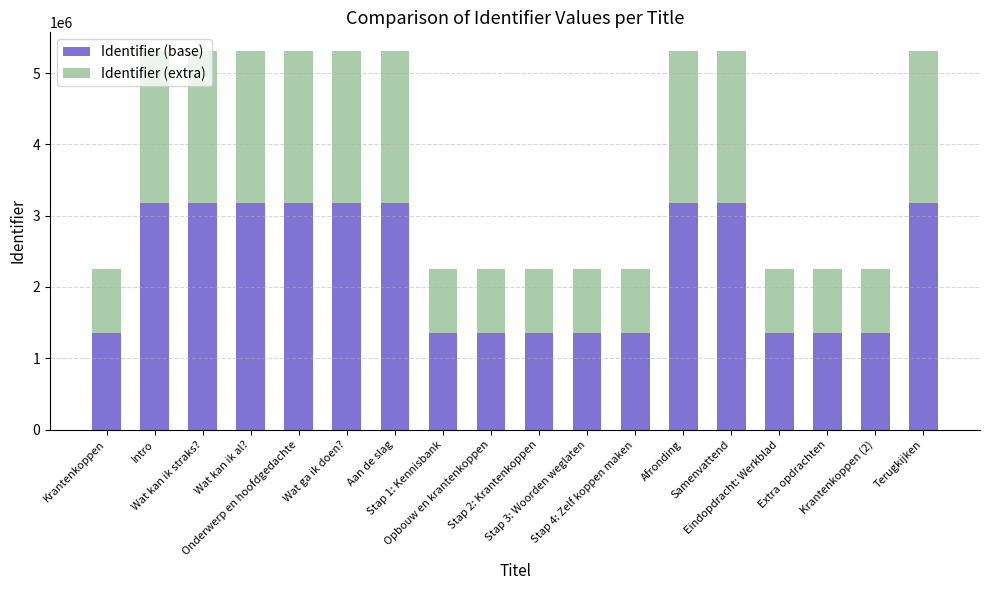

What is the maximum value for Identifier (base)?

3183323.4